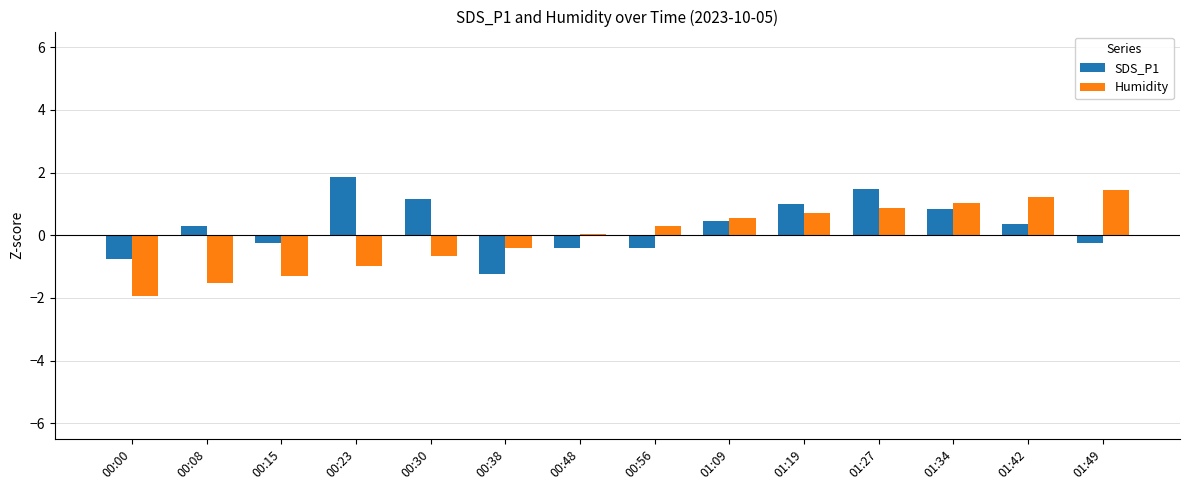

At 01:42, list the series in order from largest to smallest.

Humidity, SDS_P1